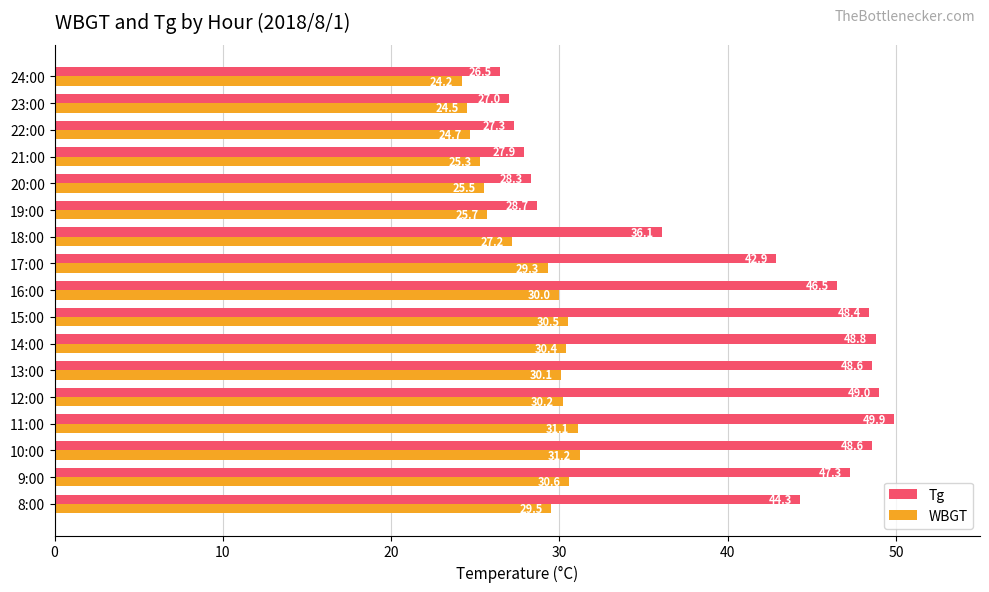

What is the smallest value displayed?

24.2